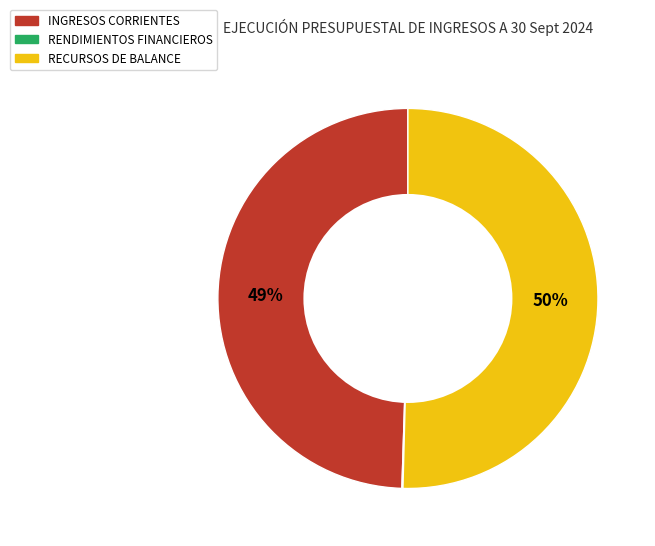

Combined, do INGRESOS CORRIENTES and RECURSOS DE BALANCE account for over 50%?

Yes